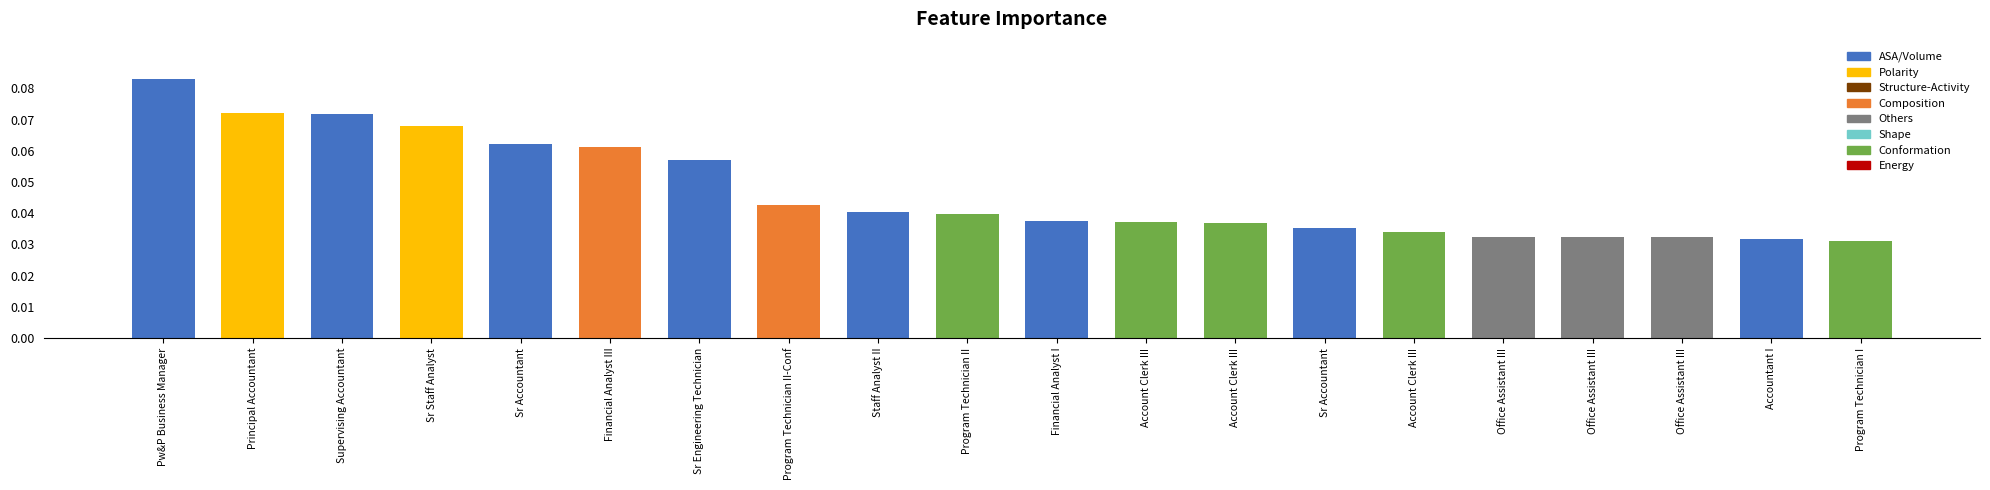

How many series are shown in this chart?

1